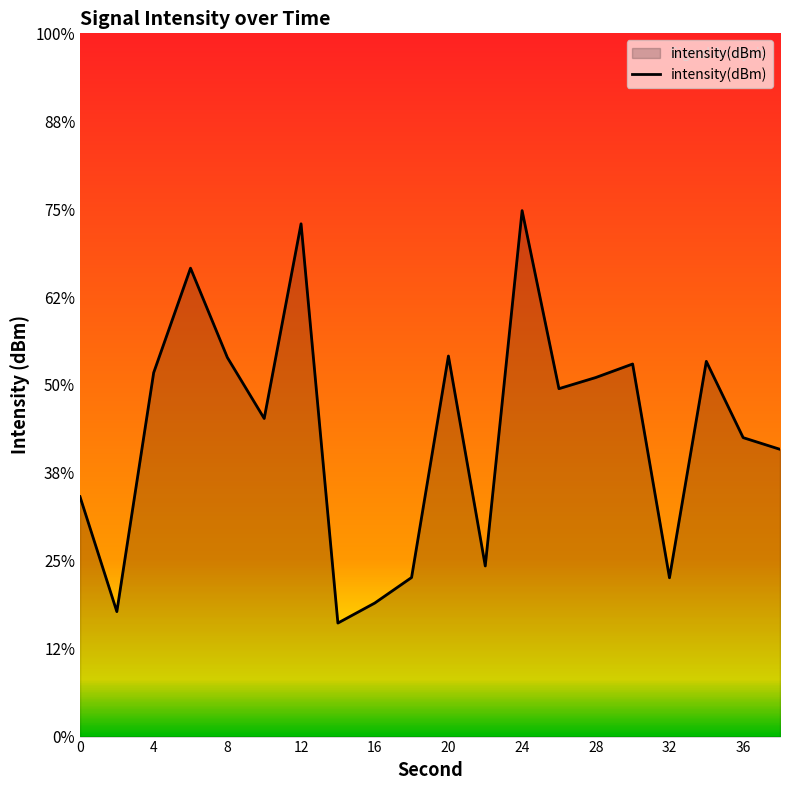

Reading left to right, transcribe all the data shown in this chart.

-136.4	-142.9	-129.3	-123.4	-128.4	-131.9	-120.8	-143.5	-142.4	-141.0	-128.4	-140.3	-120.1	-130.2	-129.6	-128.8	-141.0	-128.7	-133.0	-133.7